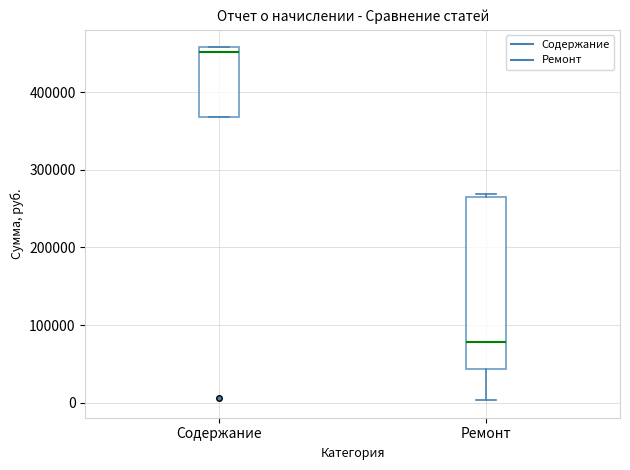

Which box is the tallest, from its lower edge to its upper edge?

Ремонт